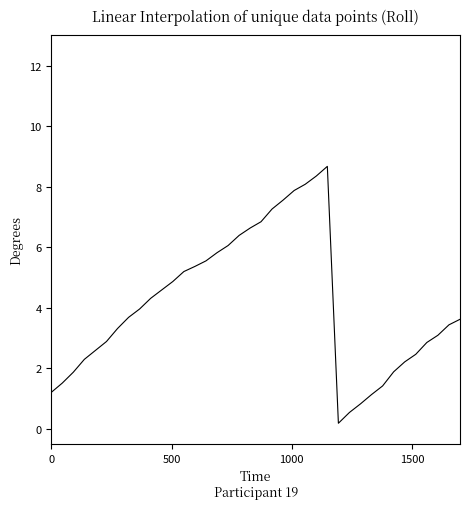

True or false: the data has more than 2 interior local peaks.

False